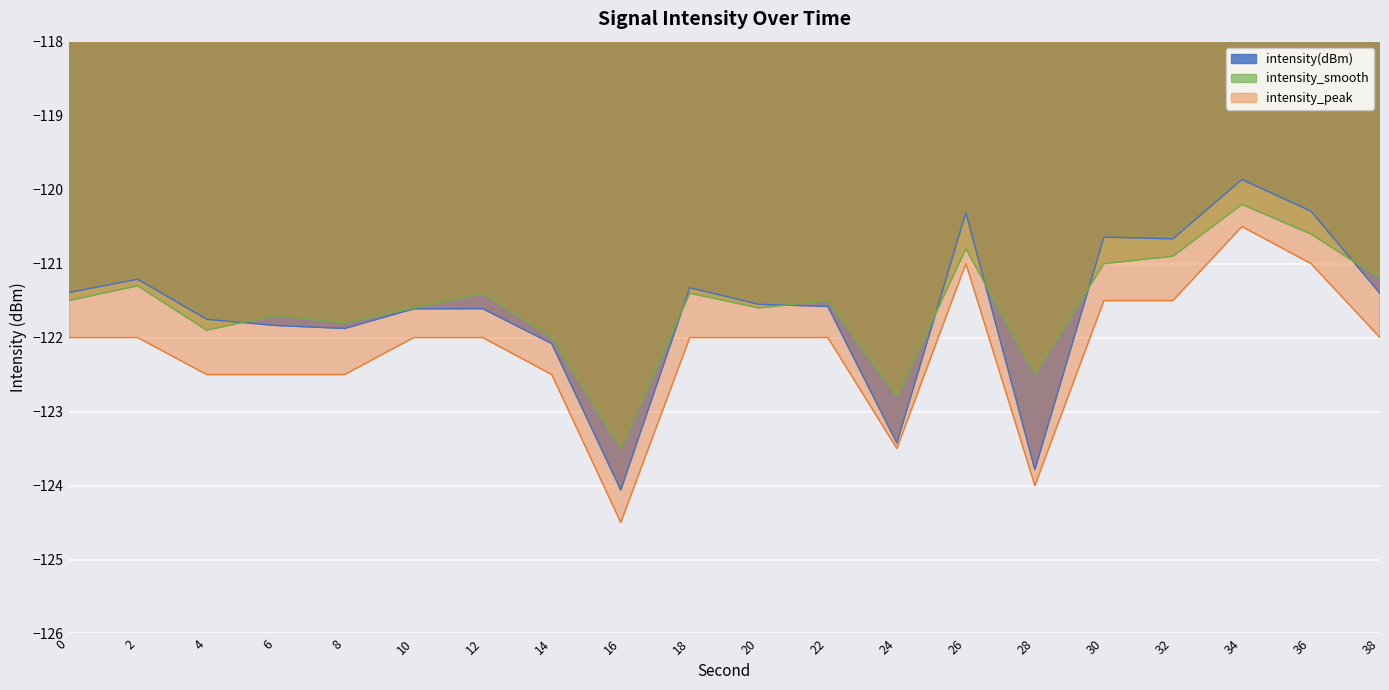

What are all the series names shown in the legend?

intensity(dBm), intensity_smooth, intensity_peak